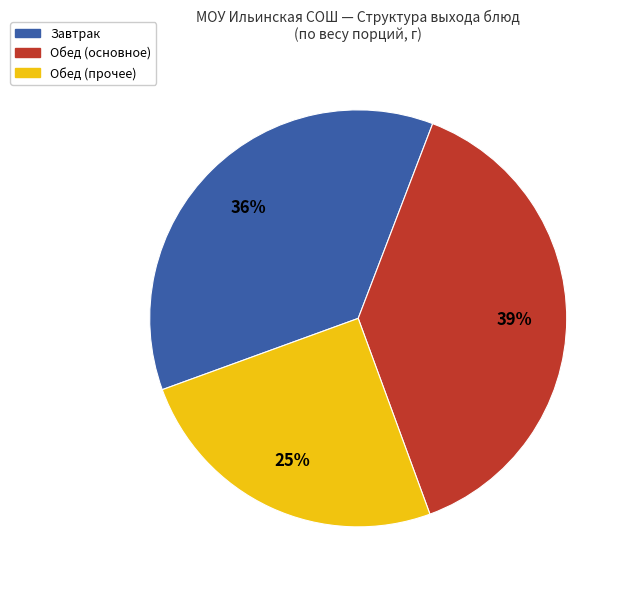

Is it true that Завтрак is 50% of the pie?

False